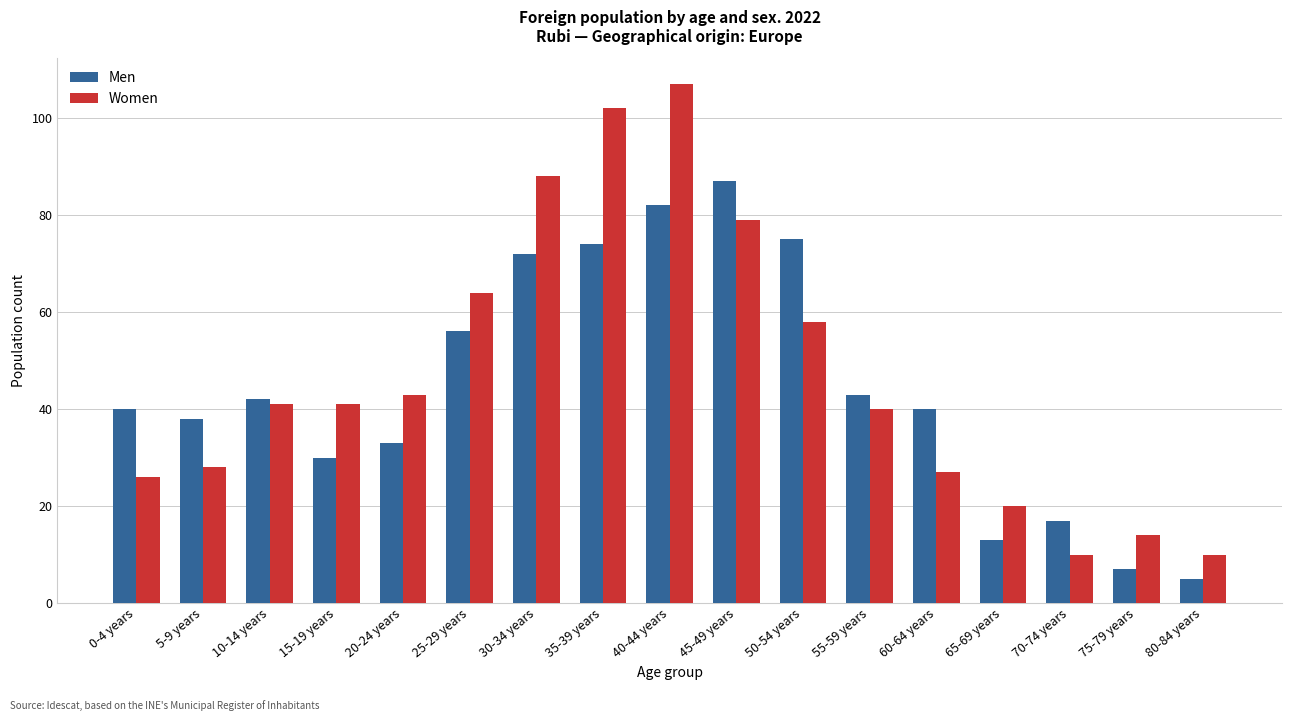

Which category has the lowest value in the Men series?

80-84 years